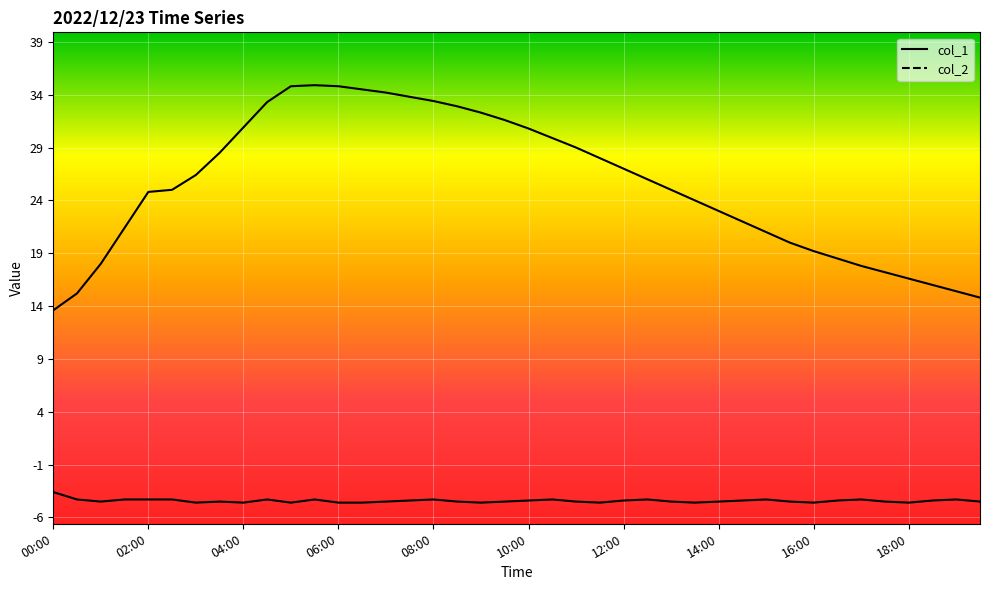

Reading left to right, what are all the values shown in this chart?

col_1: 13.6	15.2	18.0	21.4	24.8	25.0	26.4	28.5	30.9	33.3	34.8	34.9	34.8	34.5	34.2	33.8	33.4	32.9	32.3	31.6	30.8	29.9	29.0	28.0	27.0	26.0	25.0	24.0	23.0	22.0	21.0	20.0	19.2	18.5	17.8	17.2	16.6	16.0	15.4	14.8
col_2: -3.6	-4.3	-4.5	-4.3	-4.3	-4.3	-4.6	-4.5	-4.6	-4.3	-4.6	-4.3	-4.6	-4.6	-4.5	-4.4	-4.3	-4.5	-4.6	-4.5	-4.4	-4.3	-4.5	-4.6	-4.4	-4.3	-4.5	-4.6	-4.5	-4.4	-4.3	-4.5	-4.6	-4.4	-4.3	-4.5	-4.6	-4.4	-4.3	-4.5